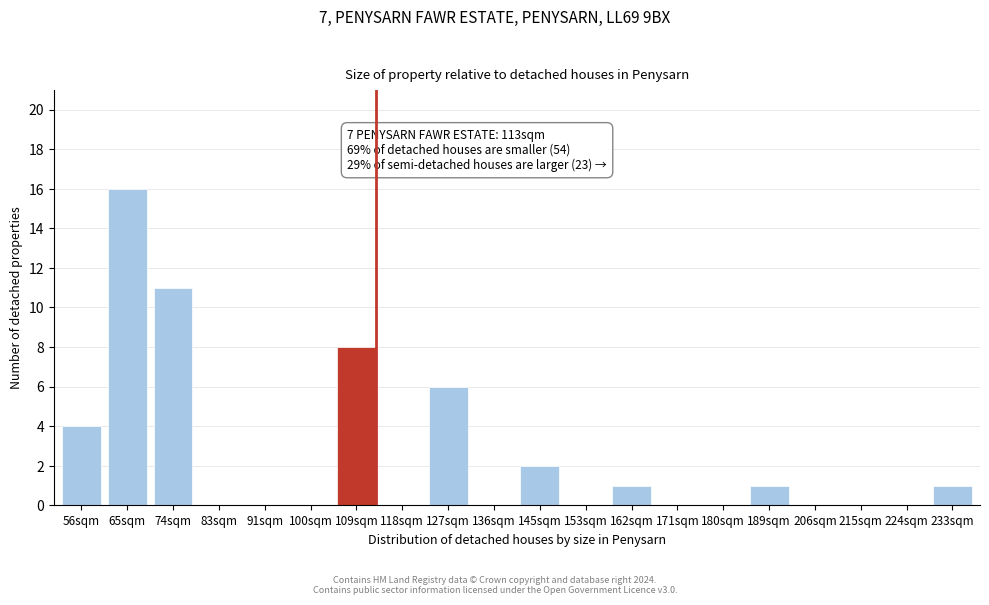

Reading left to right, what are all the values shown in this chart?

56sqm=4	65sqm=16	74sqm=11	83sqm=0	91sqm=0	100sqm=0	109sqm=8	118sqm=0	127sqm=6	136sqm=0	145sqm=2	153sqm=0	162sqm=1	171sqm=0	180sqm=0	189sqm=1	206sqm=0	215sqm=0	224sqm=0	233sqm=1